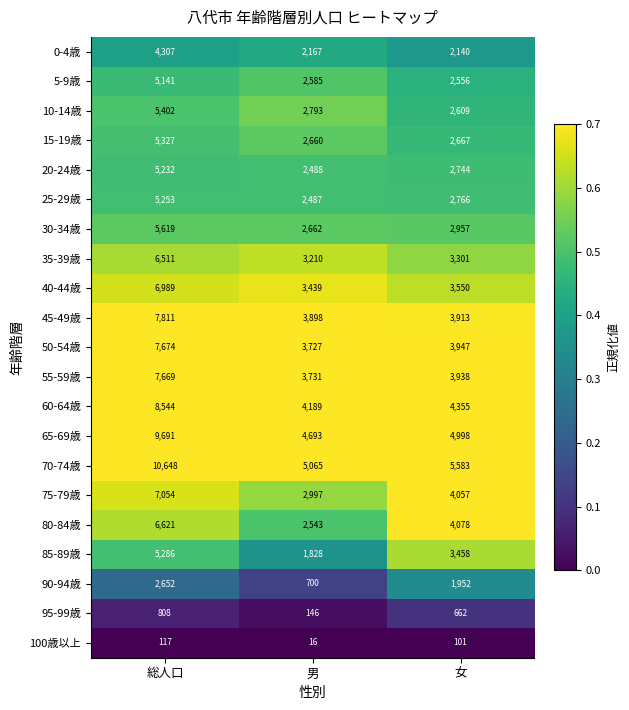

What is the total value across all series at 女?

66332